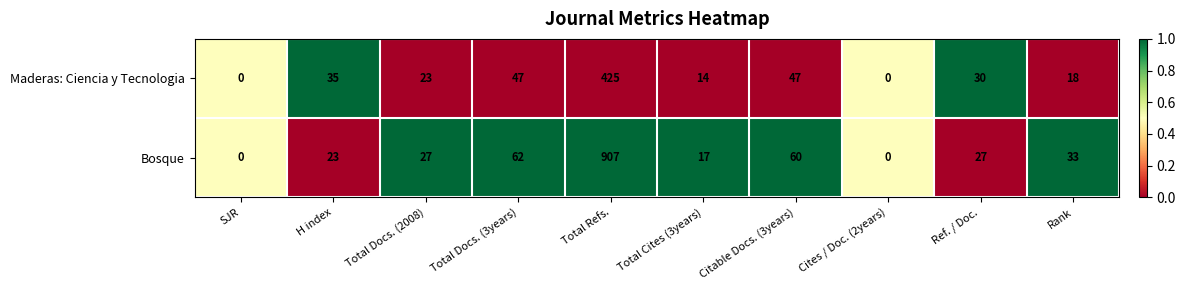

Between H index and Cites / Doc. (2years), which series saw the biggest shift?

Maderas: Ciencia y Tecnologia